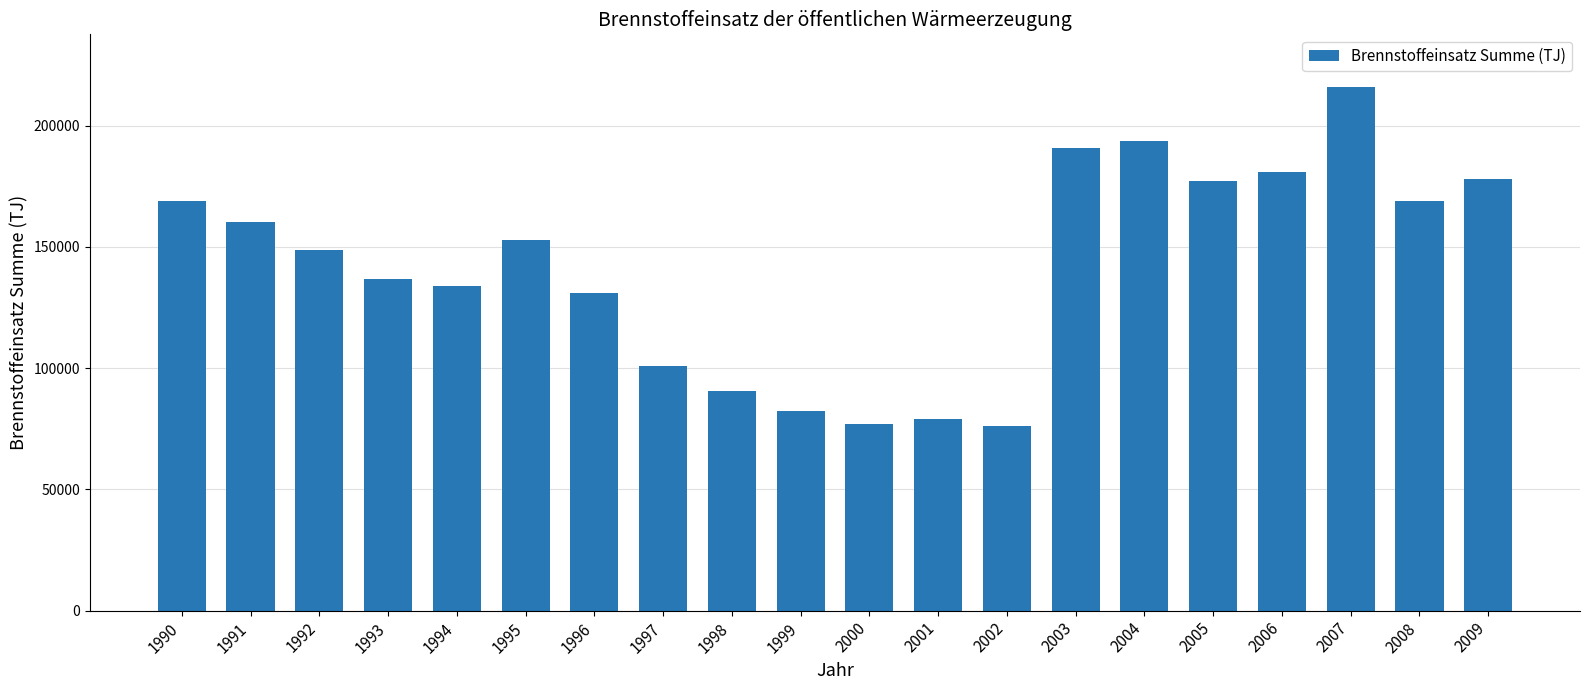

The value at 2006 is 180702. True or false?

True